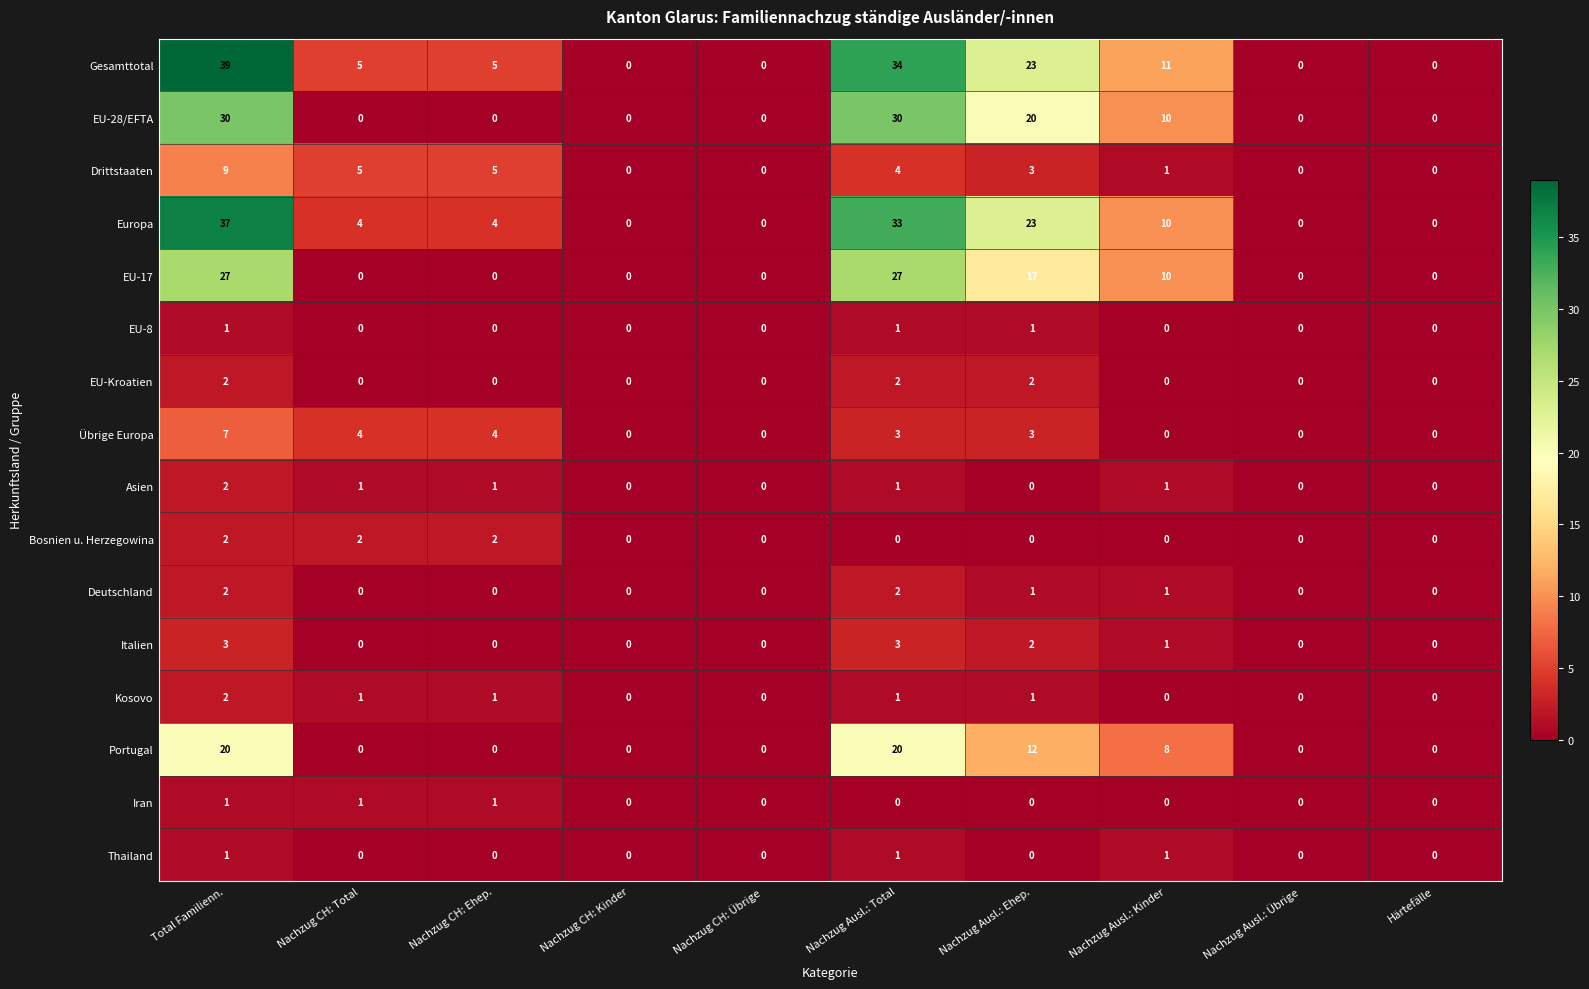

What is the difference between the maximum and second lowest values in the EU-28/EFTA series?

30